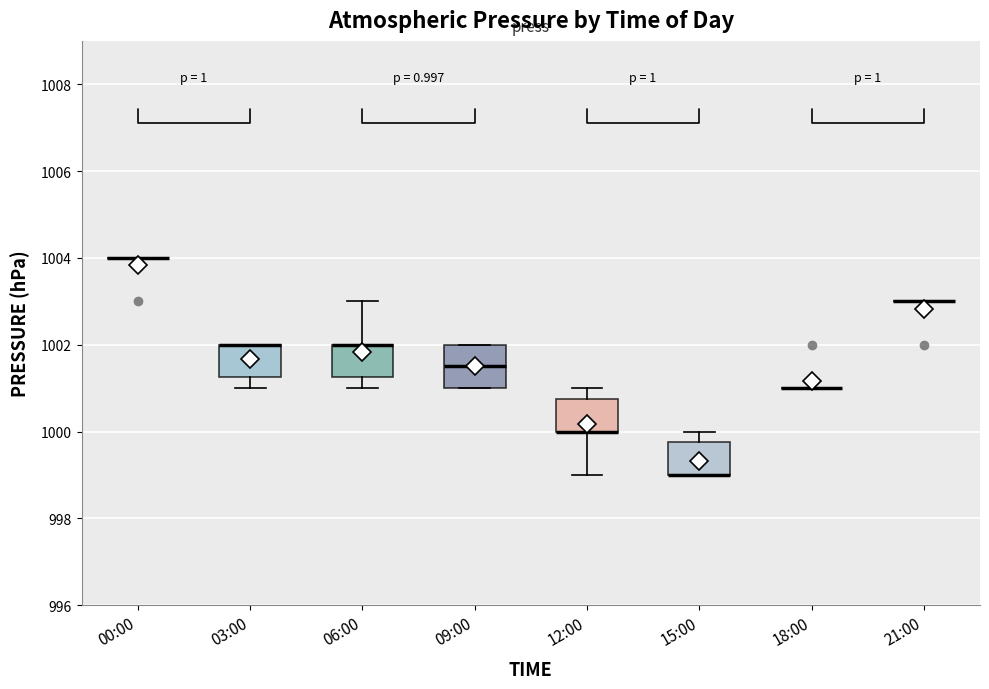

Which box is the tallest, from its lower edge to its upper edge?

09:00